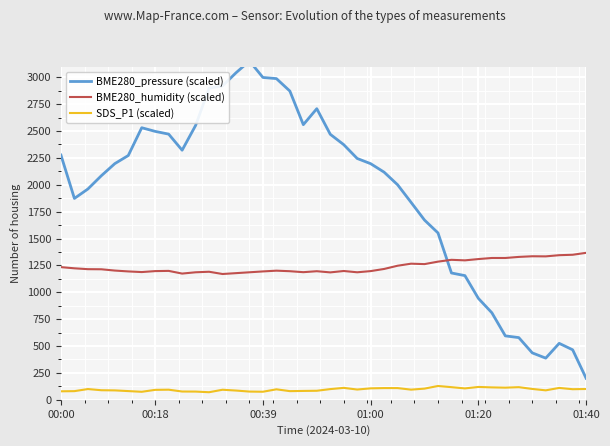

How many values in the BME280_humidity (scaled) series exceed 1214?

19